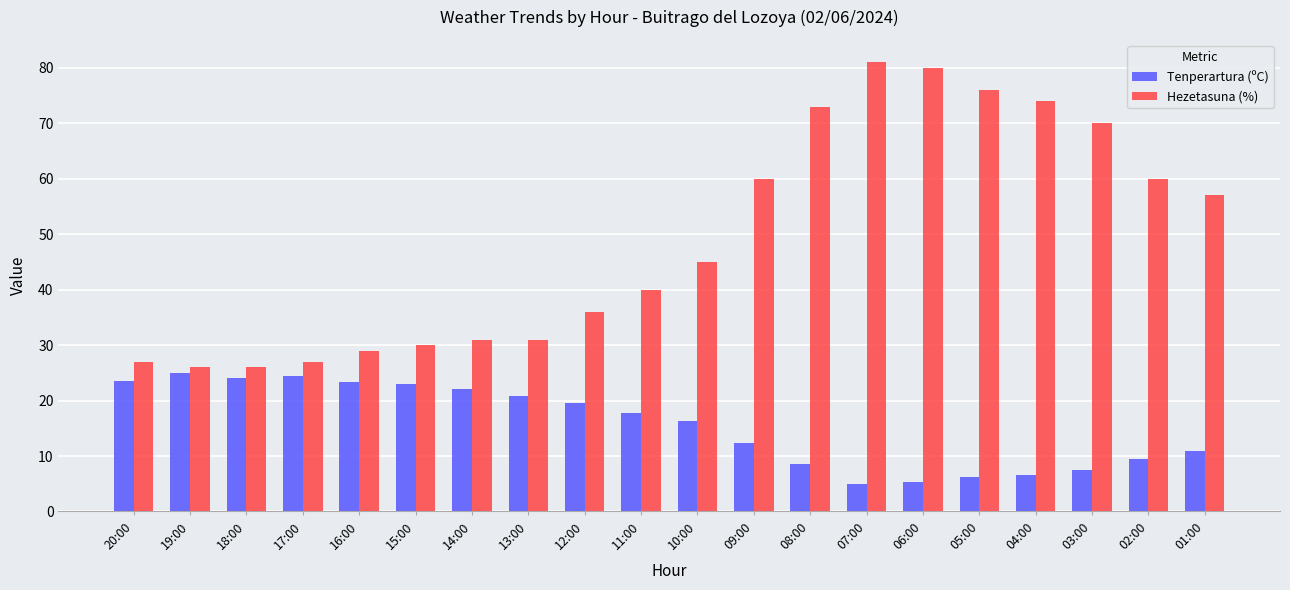

What is the difference between the highest and lowest values at 06:00?

74.7